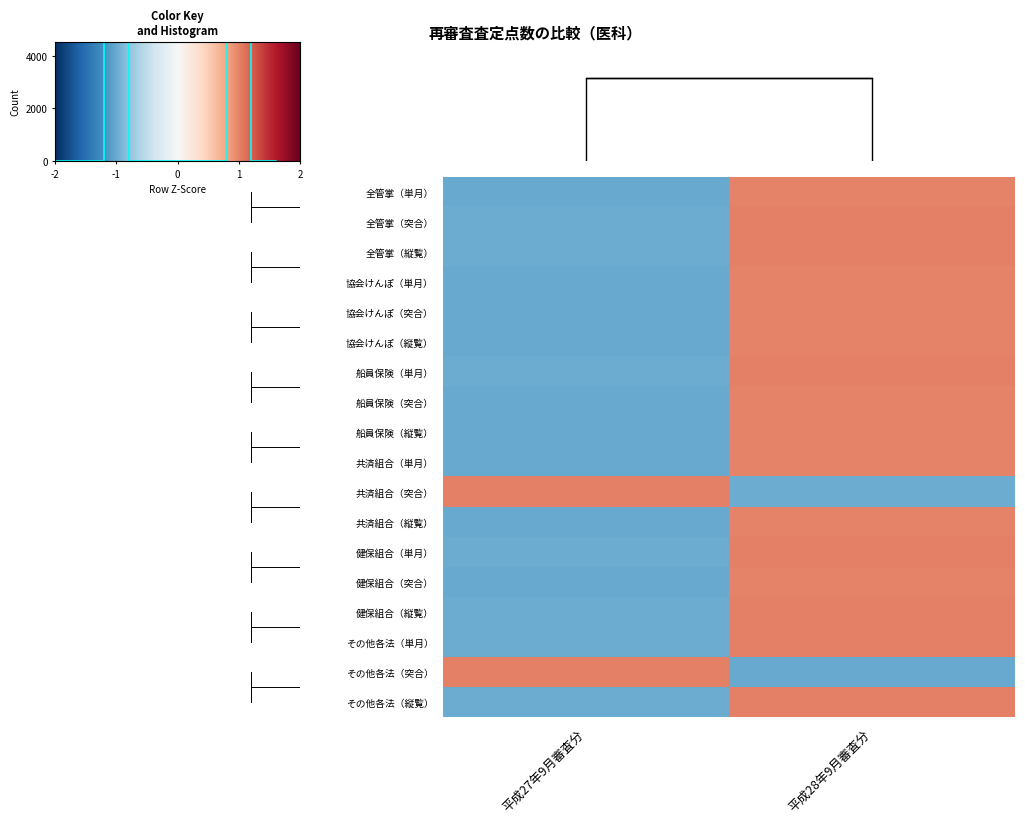

Count the number of data series in this chart.

18